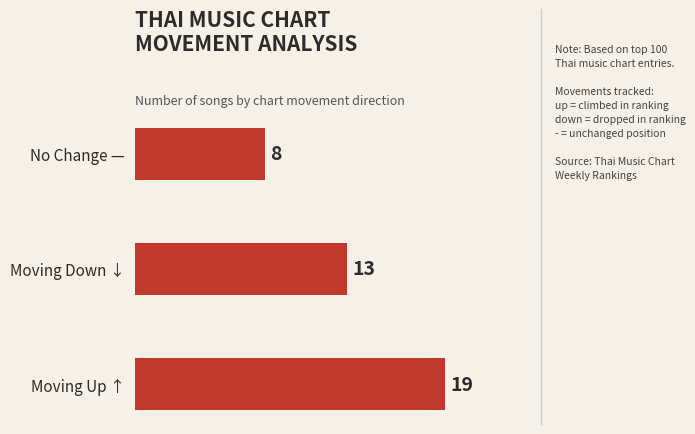

What is the ratio of the value at No Change — to the value at Moving Down ↓?

0.6